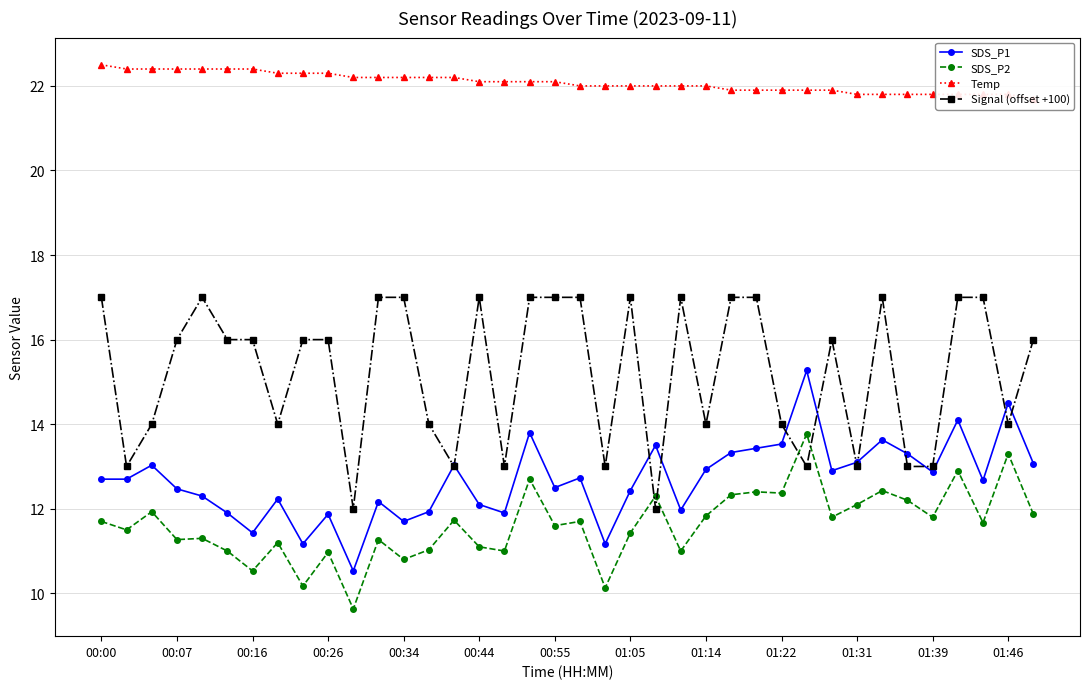

Reading left to right, list all the values displayed in this chart.

SDS_P1: 12.7	12.7	13.0	12.5	12.3	11.9	11.4	12.2	11.2	11.9	10.5	12.2	11.7	11.9	13.0	12.1	11.9	13.8	12.5	12.7	11.2	12.4	13.5	12.0	12.9	13.3	13.4	13.5	15.3	12.9	13.1	13.6	13.3	12.9	14.1	12.7	14.5	13.1
SDS_P2: 11.7	11.5	11.9	11.3	11.3	11.0	10.5	11.2	10.2	11.0	9.6	11.3	10.8	11.0	11.7	11.1	11.0	12.7	11.6	11.7	10.1	11.4	12.3	11.0	11.8	12.3	12.4	12.4	13.8	11.8	12.1	12.4	12.2	11.8	12.9	11.7	13.3	11.9
Temp: 22.5	22.4	22.4	22.4	22.4	22.4	22.4	22.3	22.3	22.3	22.2	22.2	22.2	22.2	22.2	22.1	22.1	22.1	22.1	22.0	22.0	22.0	22.0	22.0	22.0	21.9	21.9	21.9	21.9	21.9	21.8	21.8	21.8	21.8	21.8	21.8	21.8	21.7
Signal (offset +100): 17.0	13.0	14.0	16.0	17.0	16.0	16.0	14.0	16.0	16.0	12.0	17.0	17.0	14.0	13.0	17.0	13.0	17.0	17.0	17.0	13.0	17.0	12.0	17.0	14.0	17.0	17.0	14.0	13.0	16.0	13.0	17.0	13.0	13.0	17.0	17.0	14.0	16.0